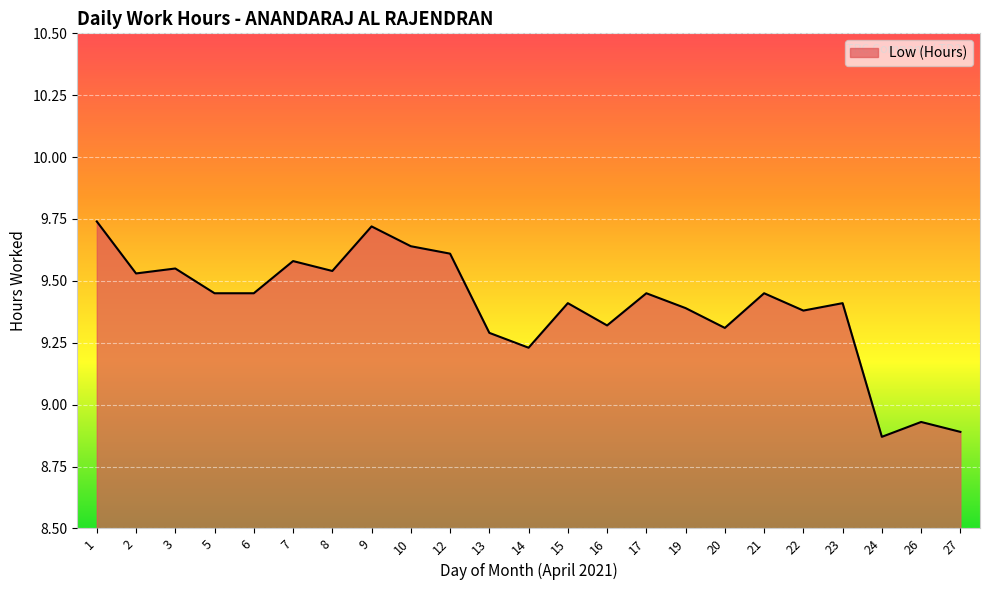

Is it true that the value at 16 is 9.3?

True